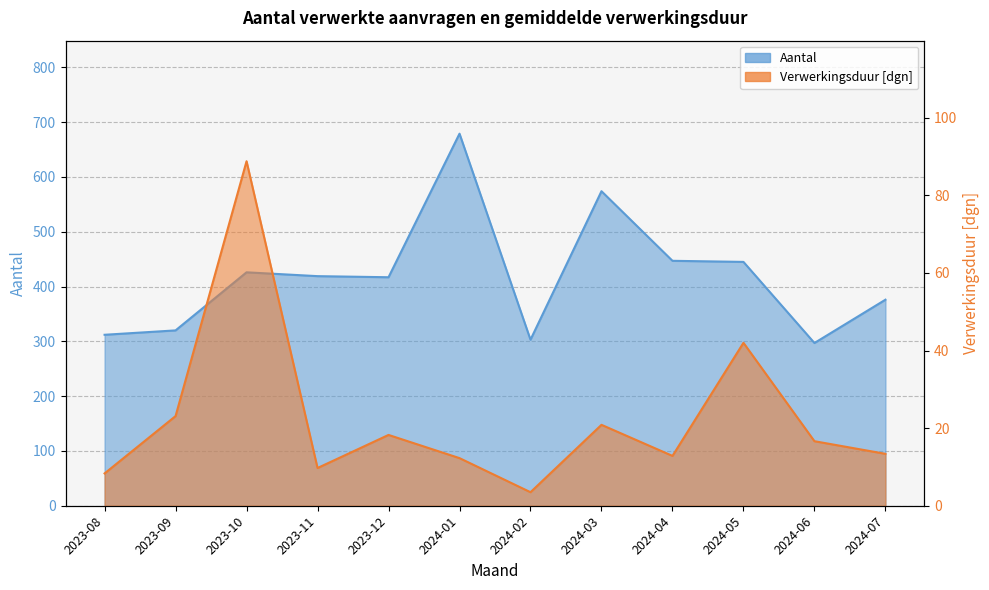

What is the difference between the Verwerkingsduur [dgn] values at 2023-08 and 2024-06?

8.3